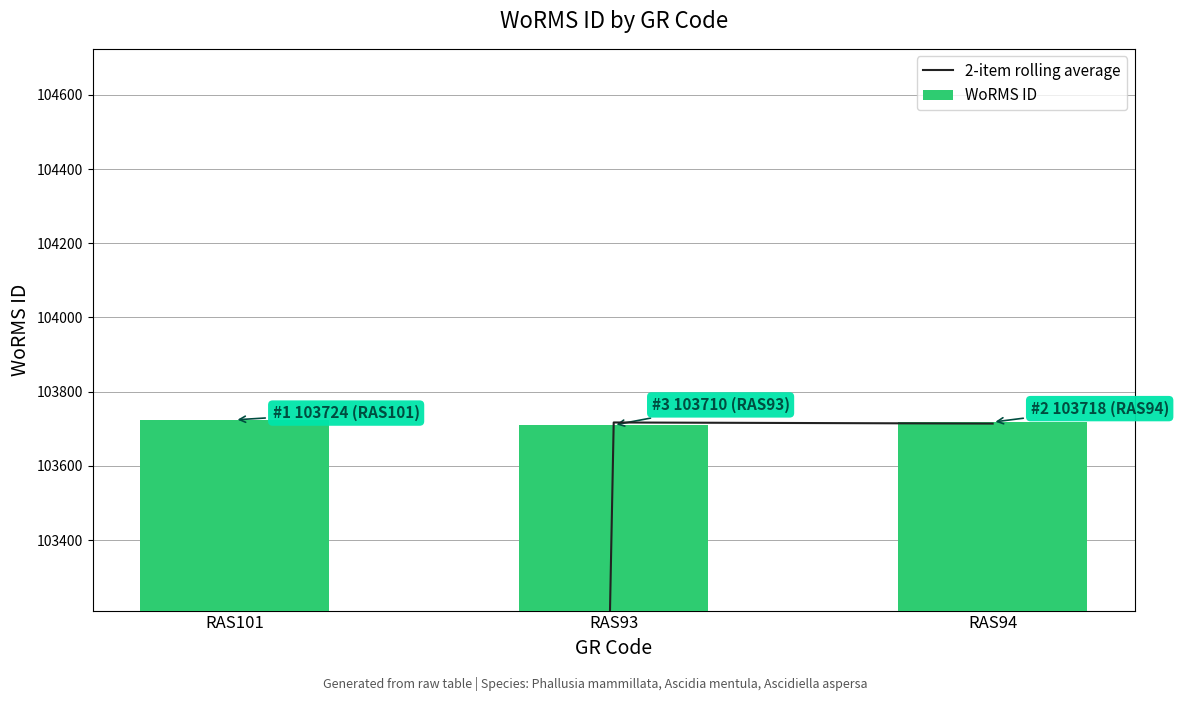

What is the label of the 1st bar from the left?

RAS101